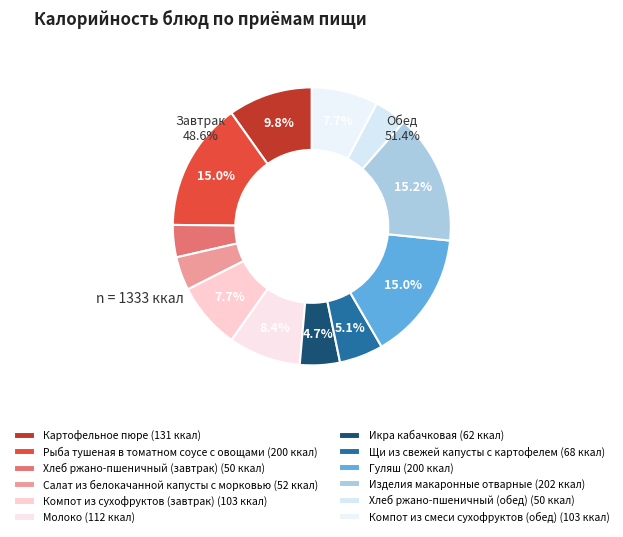

Count the number of slices in the pie.

12